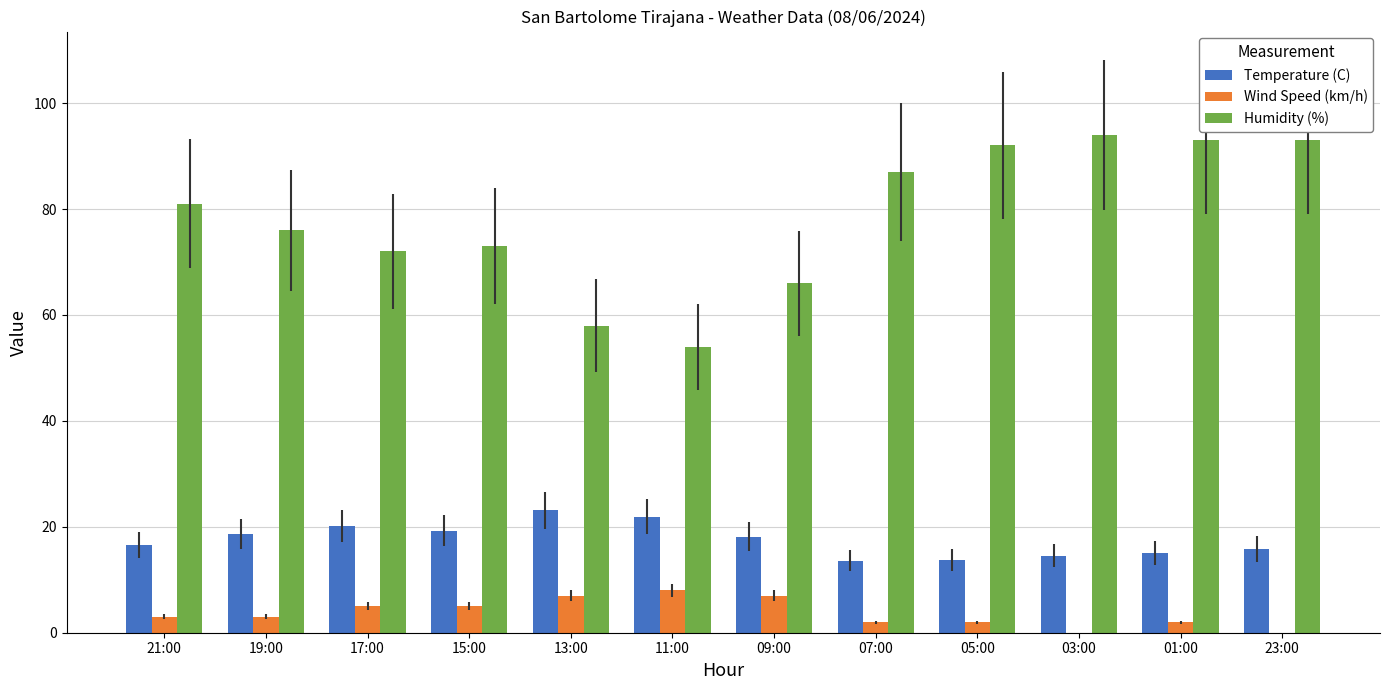

What is the approximate value of Temperature (C) at 19:00?

18.6